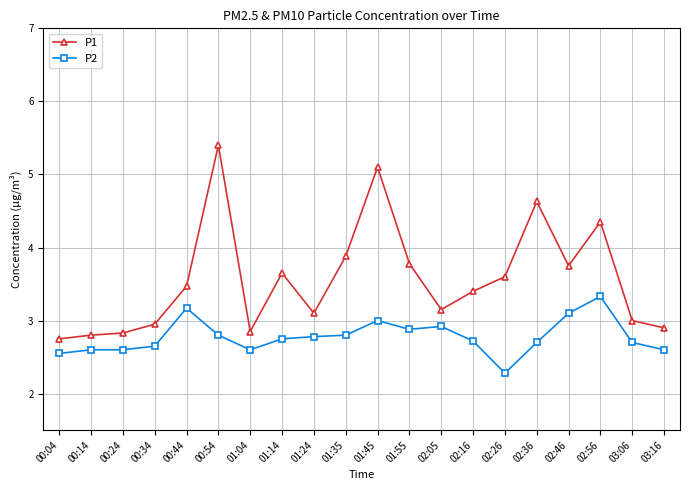

The P2 series shows 1.3 at 01:35. True or false?

False